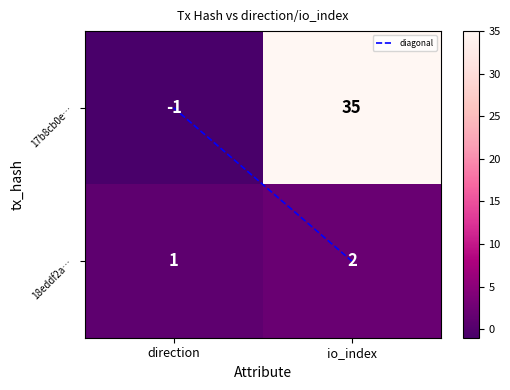

The value of 17b8cb0e… at direction is 0. True or false?

False